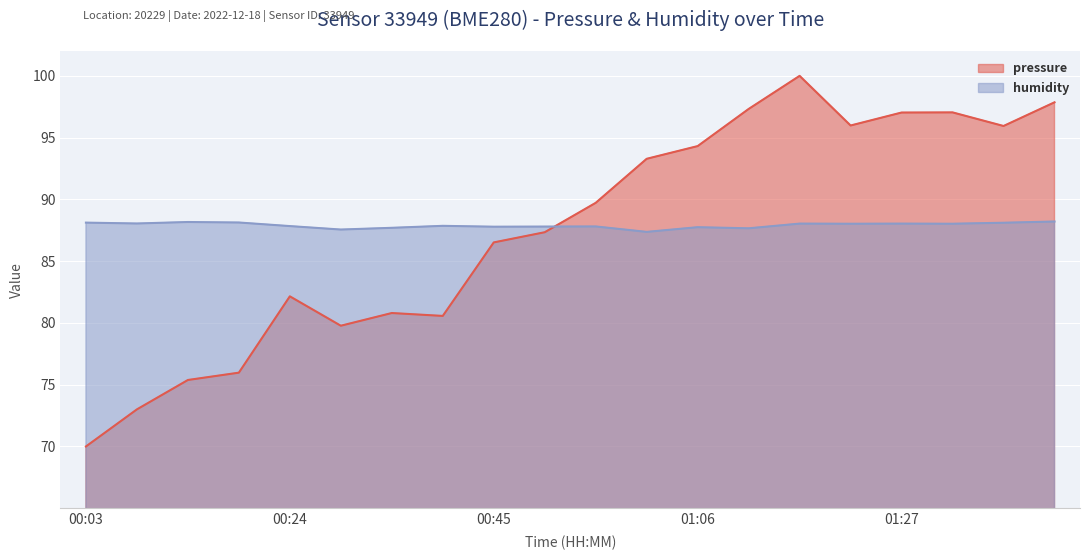

What is the lowest value of the humidity series?

87.4